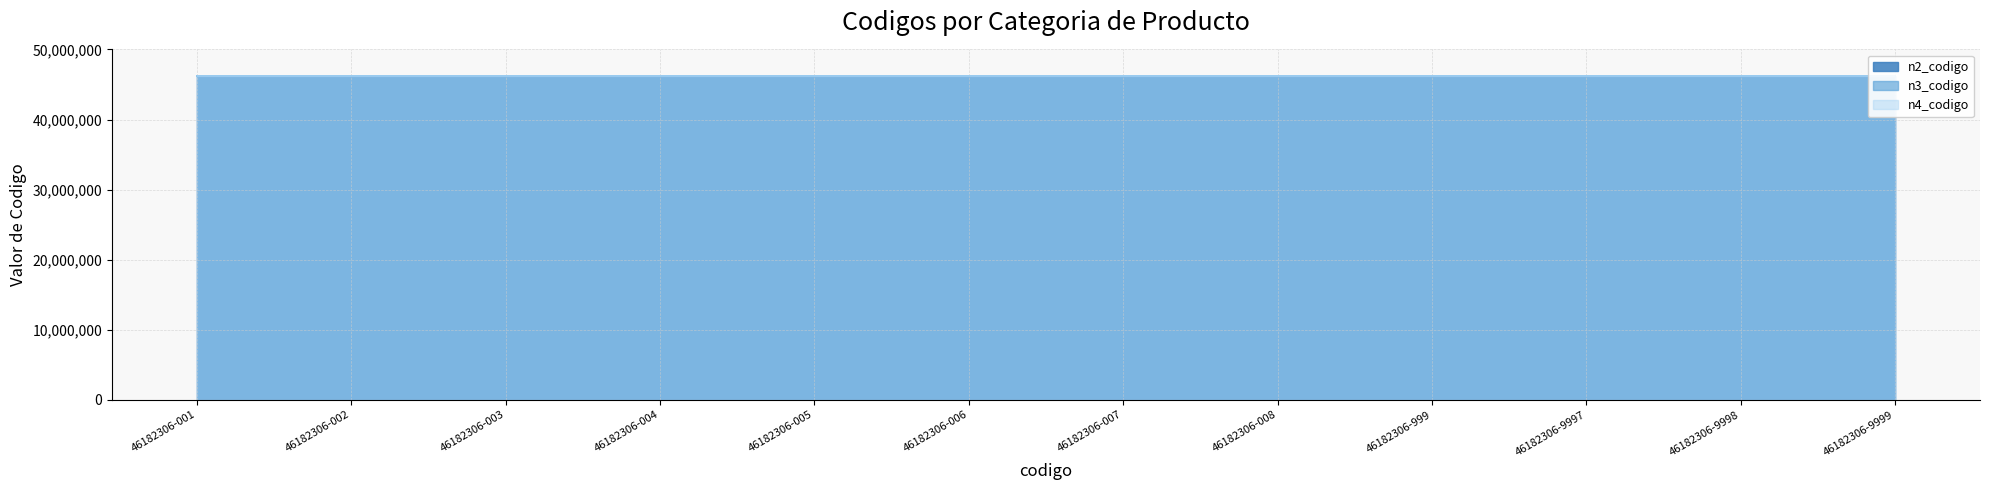

Reading left to right, extract all data points from this chart.

n2_codigo line: 46182306-001=46180000	46182306-002=46180000	46182306-003=46180000	46182306-004=46180000	46182306-005=46180000	46182306-006=46180000	46182306-007=46180000	46182306-008=46180000	46182306-999=46180000	46182306-9997=46180000	46182306-9998=46180000	46182306-9999=46180000
n3_codigo line: 46182306-001=46182300	46182306-002=46182300	46182306-003=46182300	46182306-004=46182300	46182306-005=46182300	46182306-006=46182300	46182306-007=46182300	46182306-008=46182300	46182306-999=46182300	46182306-9997=46182300	46182306-9998=46182300	46182306-9999=46182300
n4_codigo line: 46182306-001=46182306	46182306-002=46182306	46182306-003=46182306	46182306-004=46182306	46182306-005=46182306	46182306-006=46182306	46182306-007=46182306	46182306-008=46182306	46182306-999=46182306	46182306-9997=46182306	46182306-9998=46182306	46182306-9999=46182306